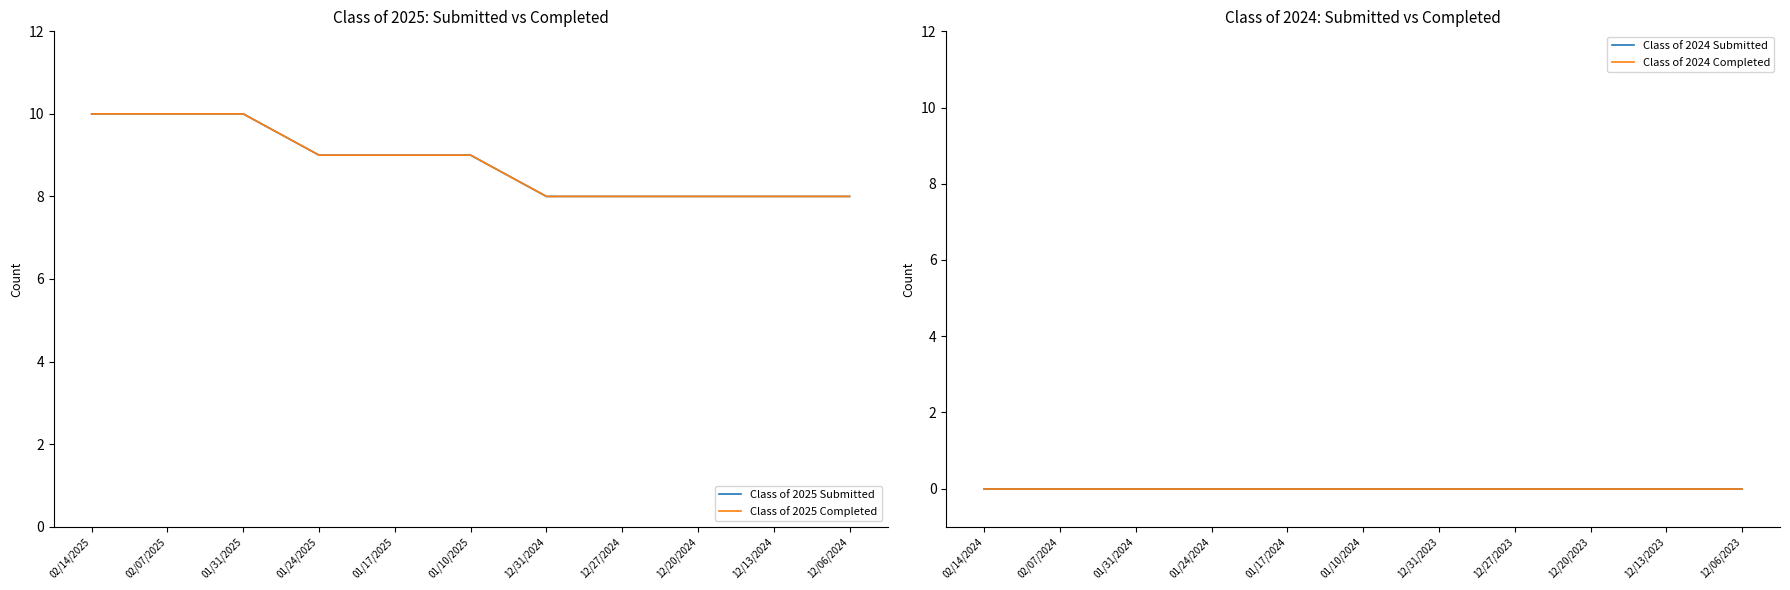

Read the Class of 2025 Submitted value at 12/31/2024.

8